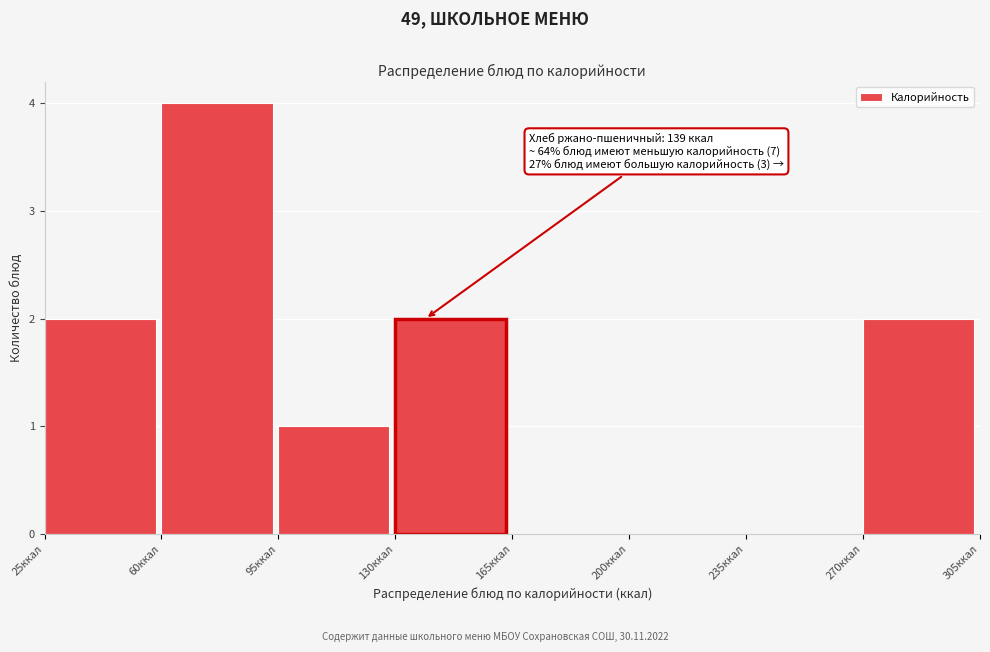

Over which range of the x-axis is the bar tallest?

60 to 95